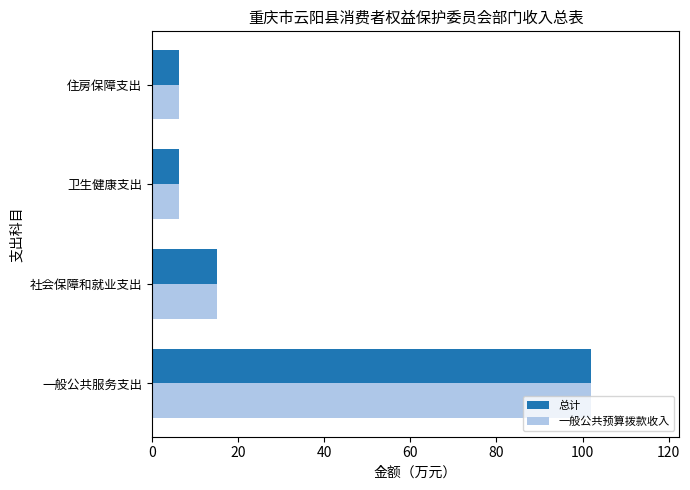

The 总计 series shows 6.3 at 卫生健康支出. True or false?

True